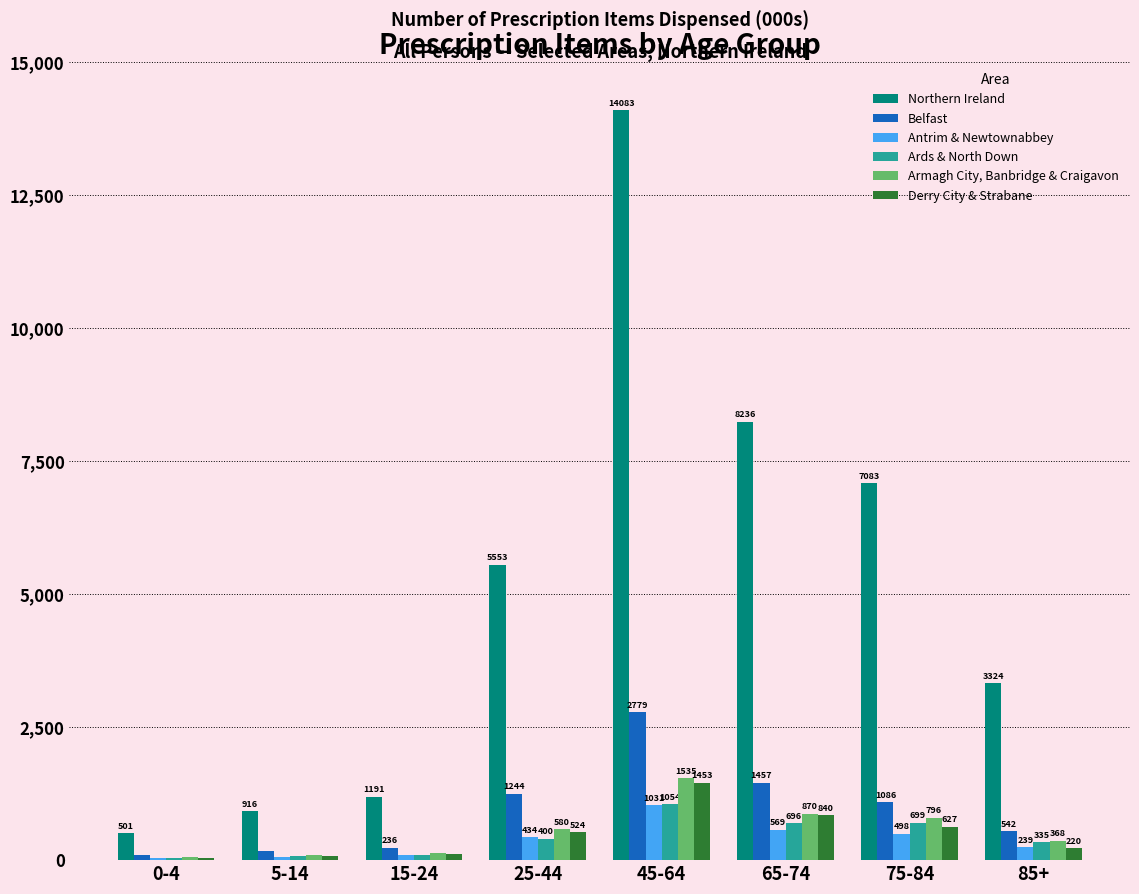

Between 15-24 and 85+, which series saw the biggest shift?

Northern Ireland